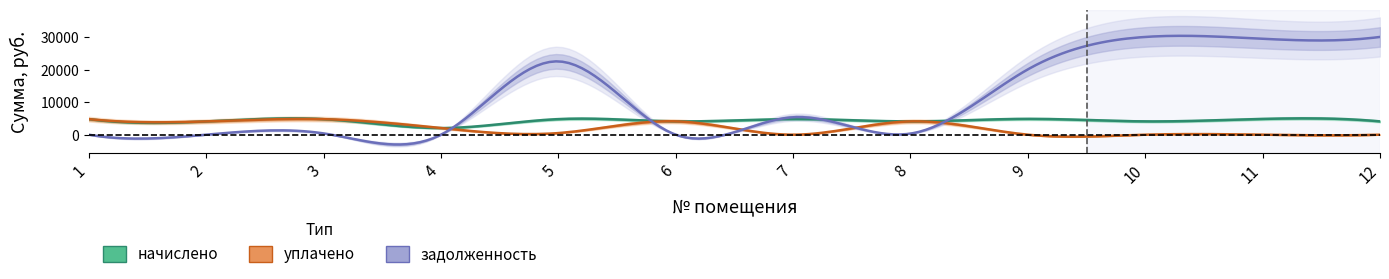

At which label does уплачено first exceed 2039?

1